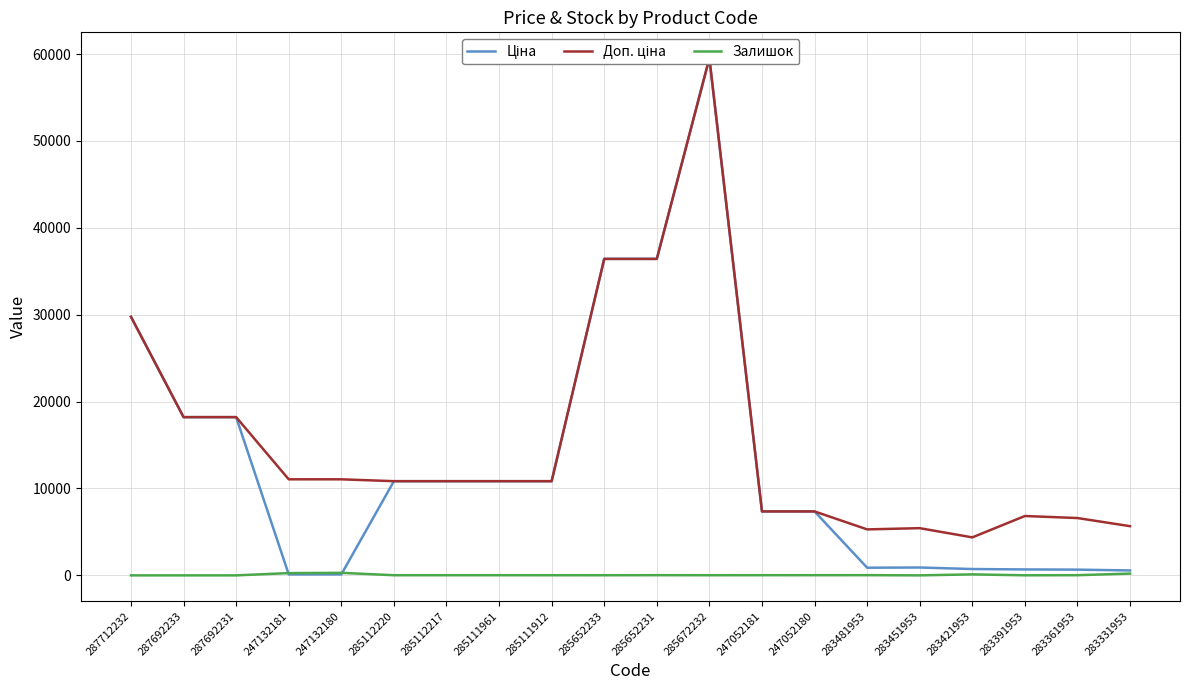

What position from the right is 247132180?

16